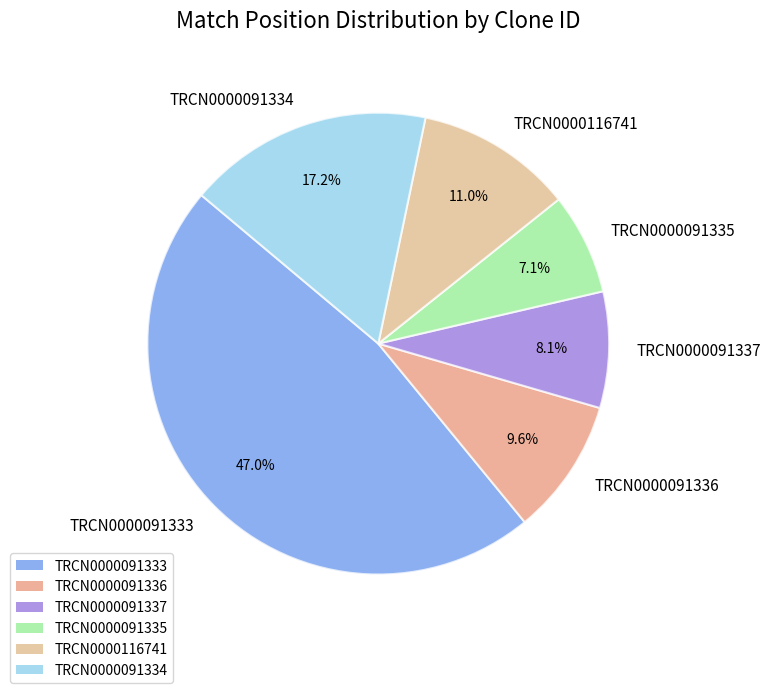

To the nearest percent, what is the difference between the largest and smallest slice percentages?

40%